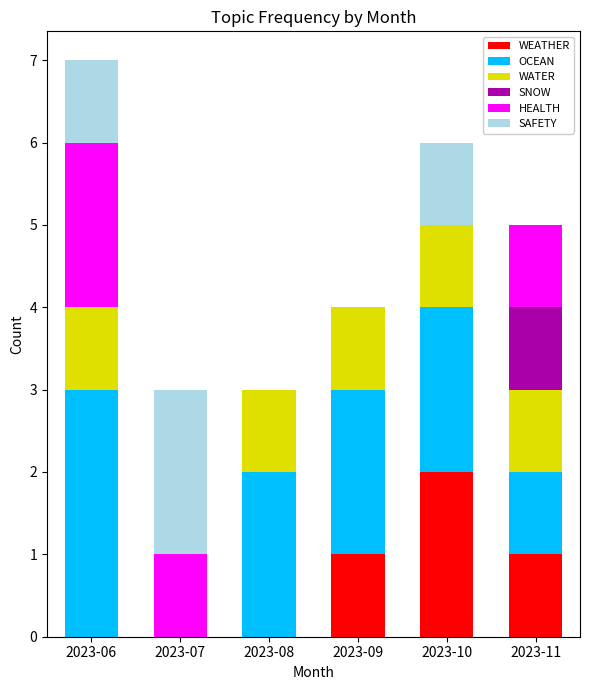

What is the total value across all series at 2023-11?

5